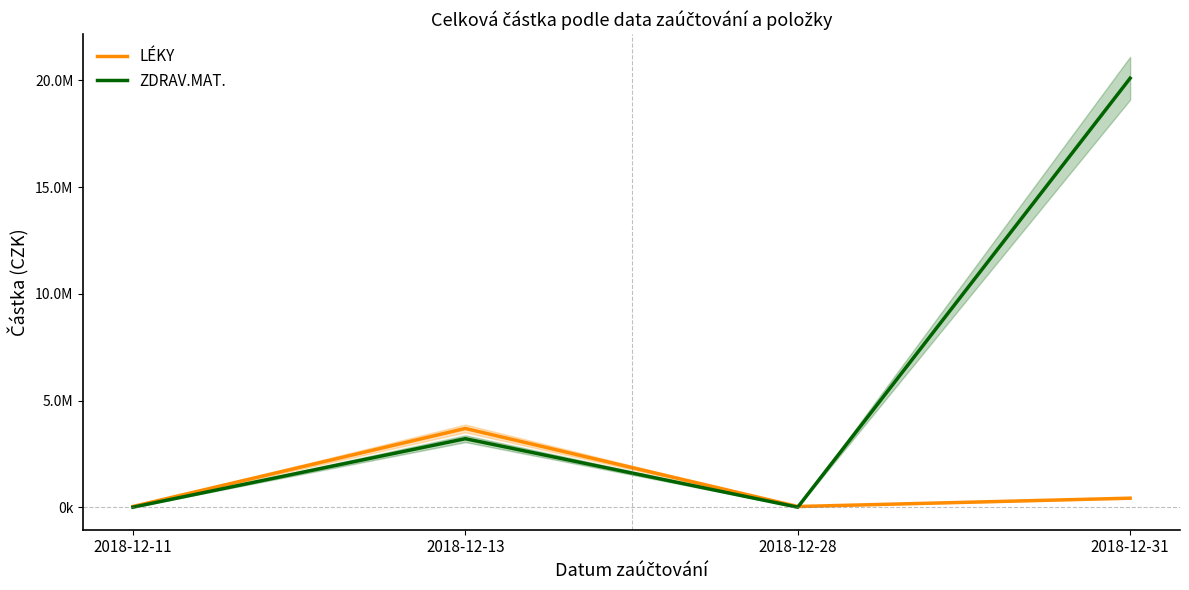

What is the average value of the LÉKY series?

1044697.2